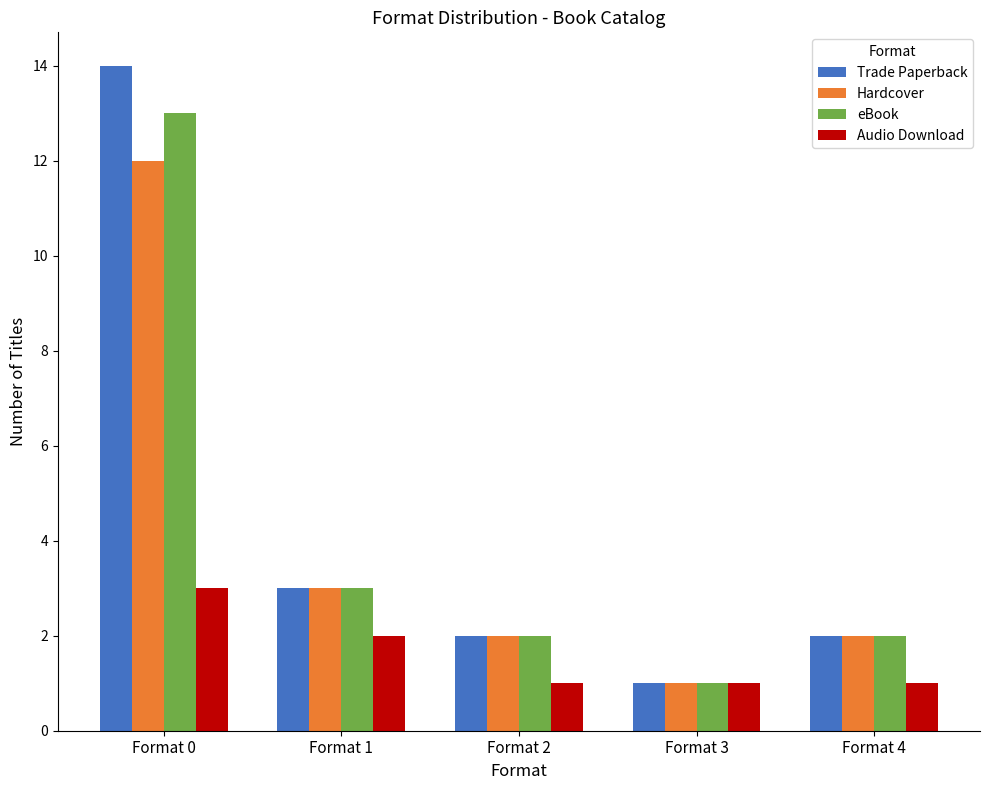

At which label does Trade Paperback first exceed 2?

Format 0